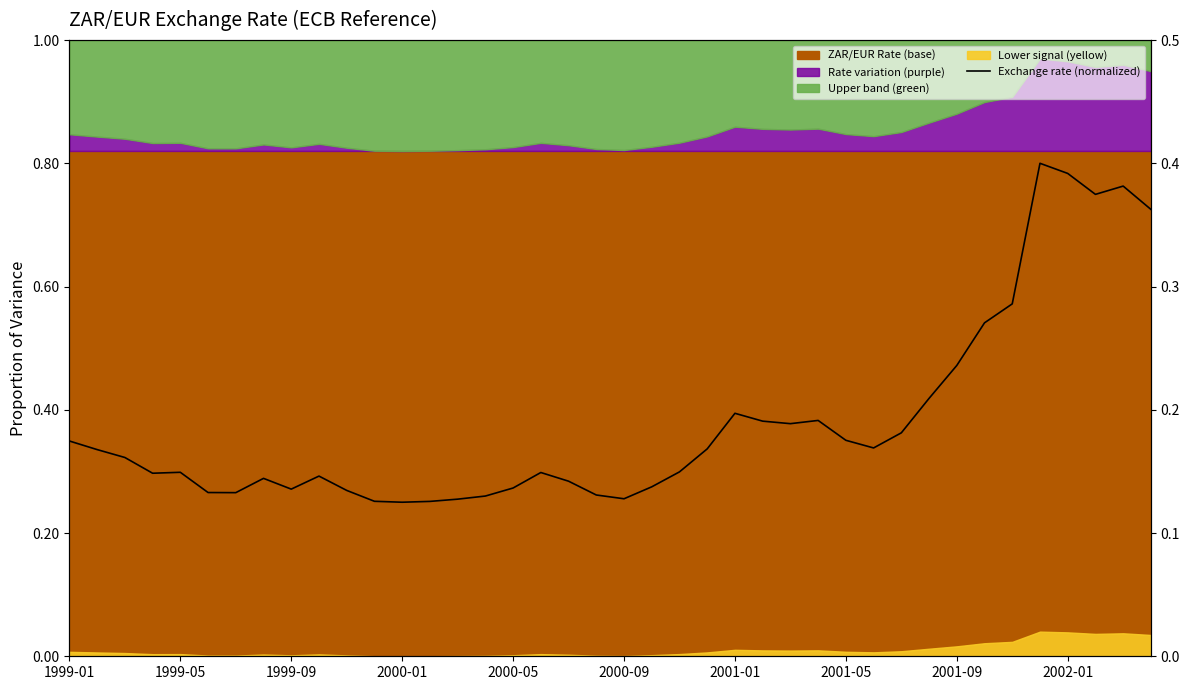

What is the value of the 8th point from the left?

0.3